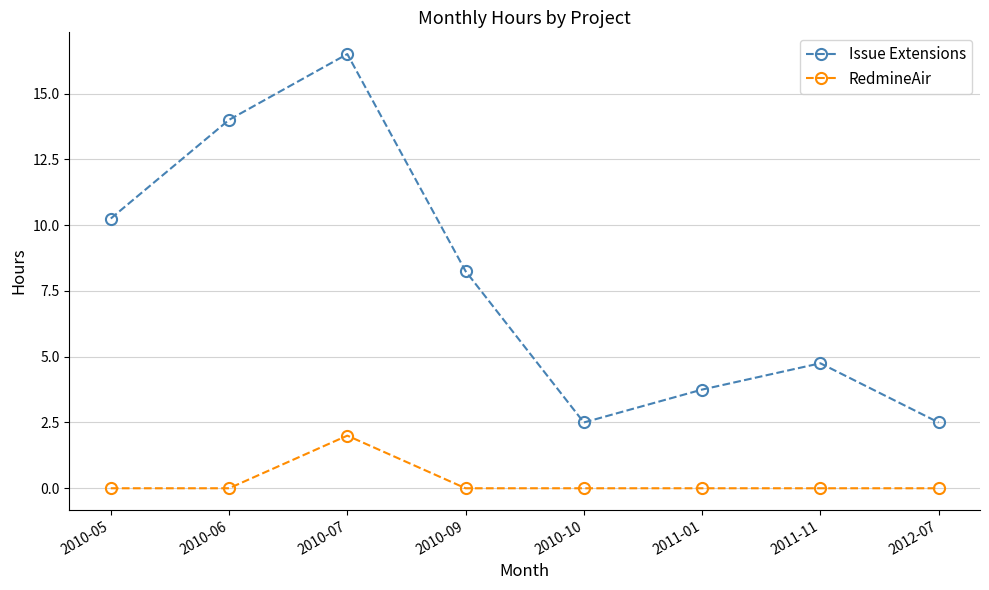

Rank the series by their average value, from highest to lowest.

Issue Extensions, RedmineAir